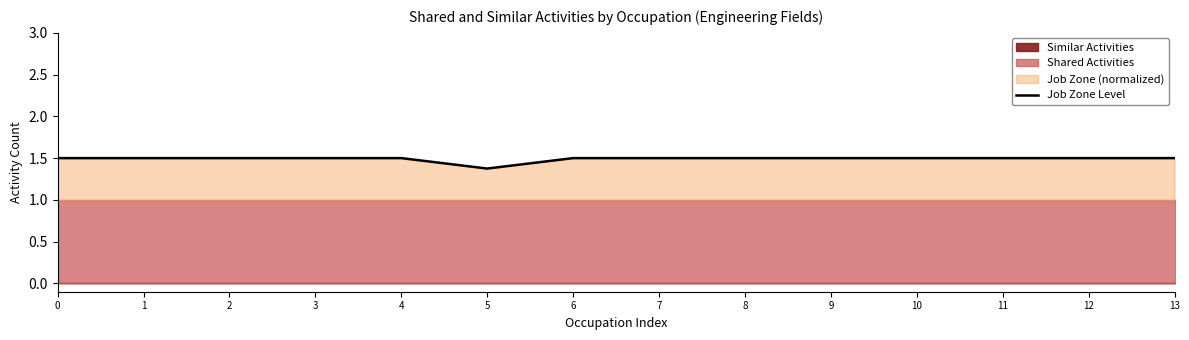

What is the value of the 8th point from the left?

1.5